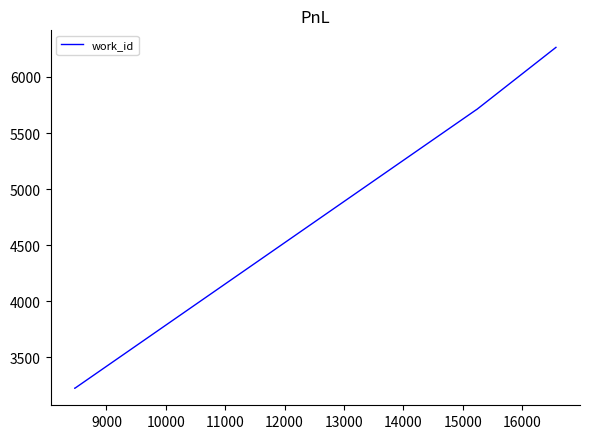

What is the greatest value displayed?

6264